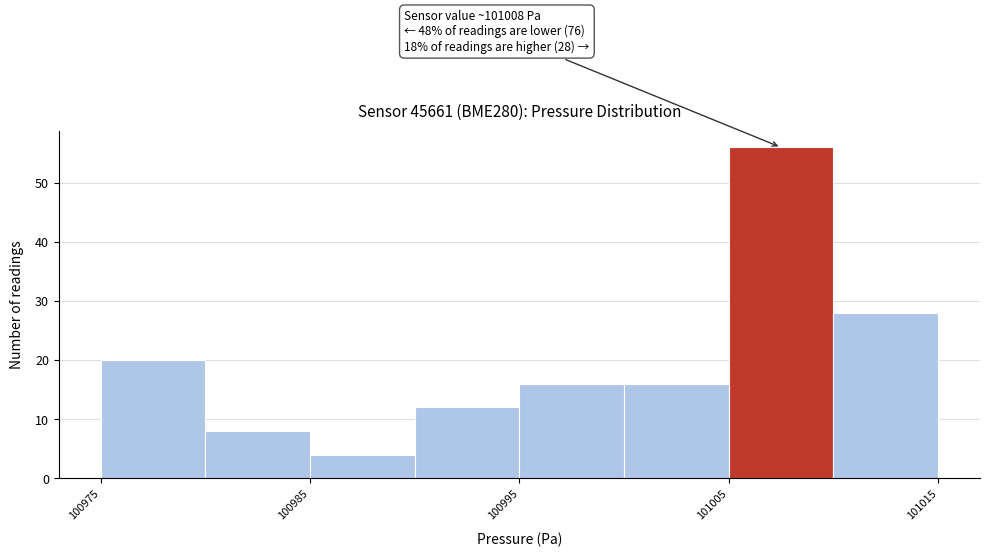

Over which range of the x-axis is the bar tallest?

101005 to 101010